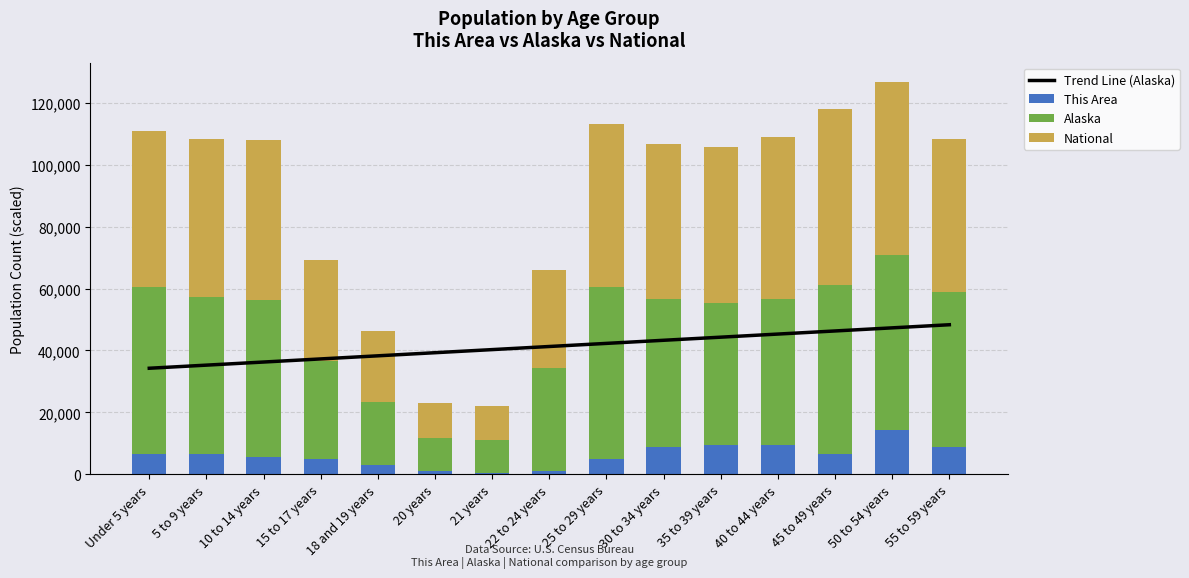

What is the sum of the Trend Line (Alaska) values at 10 to 14 years and 35 to 39 years?

80574.9